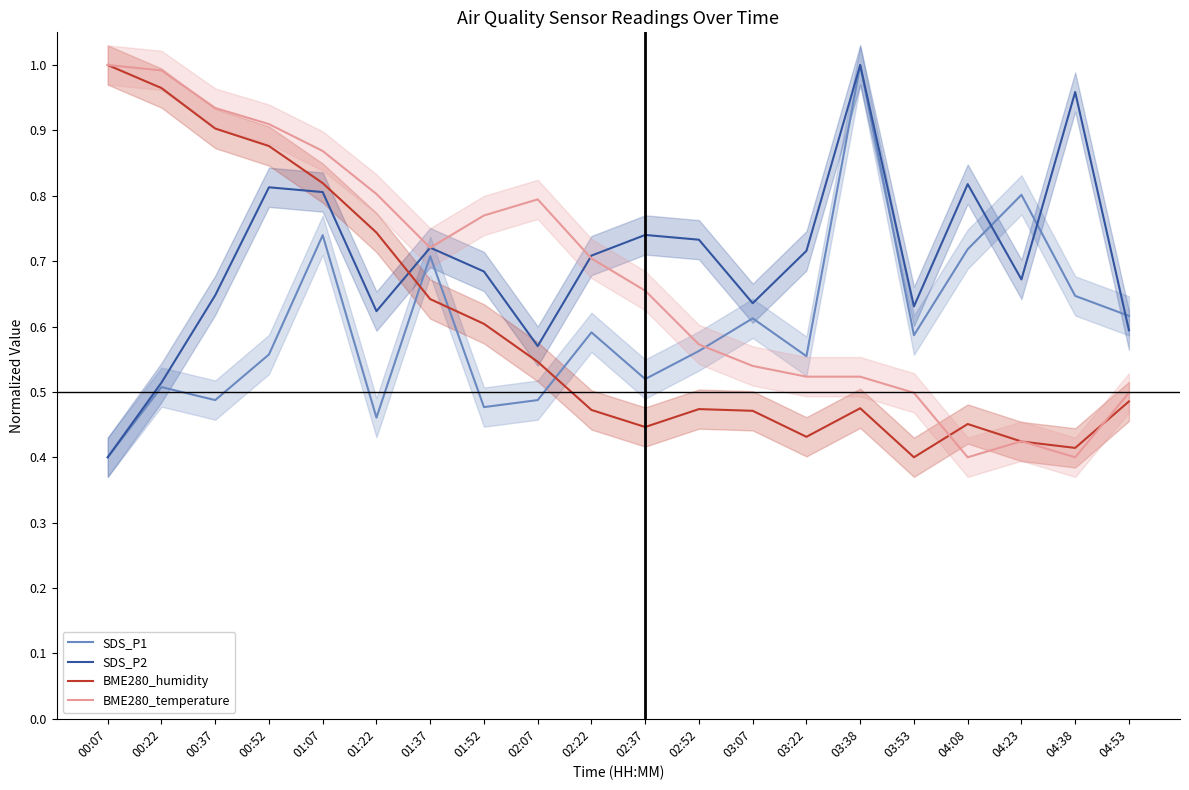

Reading left to right, extract all data points from this chart.

SDS_P1: 00:07=0.4	00:22=0.5	00:37=0.5	00:52=0.6	01:07=0.7	01:22=0.5	01:37=0.7	01:52=0.5	02:07=0.5	02:22=0.6	02:37=0.5	02:52=0.6	03:07=0.6	03:22=0.6	03:38=1.0	03:53=0.6	04:08=0.7	04:23=0.8	04:38=0.6	04:53=0.6
SDS_P2: 00:07=0.4	00:22=0.5	00:37=0.6	00:52=0.8	01:07=0.8	01:22=0.6	01:37=0.7	01:52=0.7	02:07=0.6	02:22=0.7	02:37=0.7	02:52=0.7	03:07=0.6	03:22=0.7	03:38=1.0	03:53=0.6	04:08=0.8	04:23=0.7	04:38=1.0	04:53=0.6
BME280_humidity: 00:07=1.0	00:22=1.0	00:37=0.9	00:52=0.9	01:07=0.8	01:22=0.7	01:37=0.6	01:52=0.6	02:07=0.5	02:22=0.5	02:37=0.4	02:52=0.5	03:07=0.5	03:22=0.4	03:38=0.5	03:53=0.4	04:08=0.5	04:23=0.4	04:38=0.4	04:53=0.5
BME280_temperature: 00:07=1.0	00:22=1.0	00:37=0.9	00:52=0.9	01:07=0.9	01:22=0.8	01:37=0.7	01:52=0.8	02:07=0.8	02:22=0.7	02:37=0.7	02:52=0.6	03:07=0.5	03:22=0.5	03:38=0.5	03:53=0.5	04:08=0.4	04:23=0.4	04:38=0.4	04:53=0.5